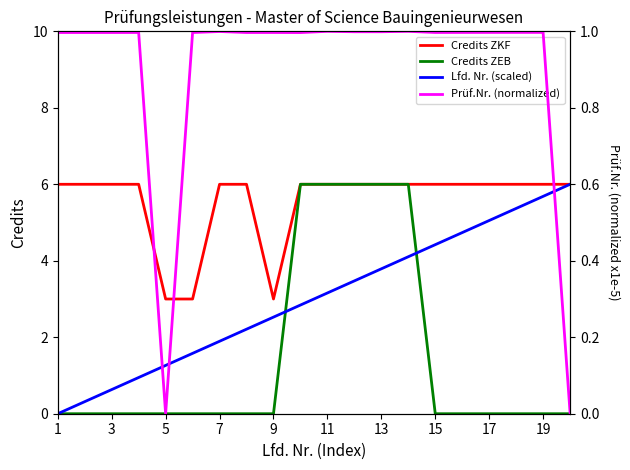

Which category has the lowest value across all series?

1